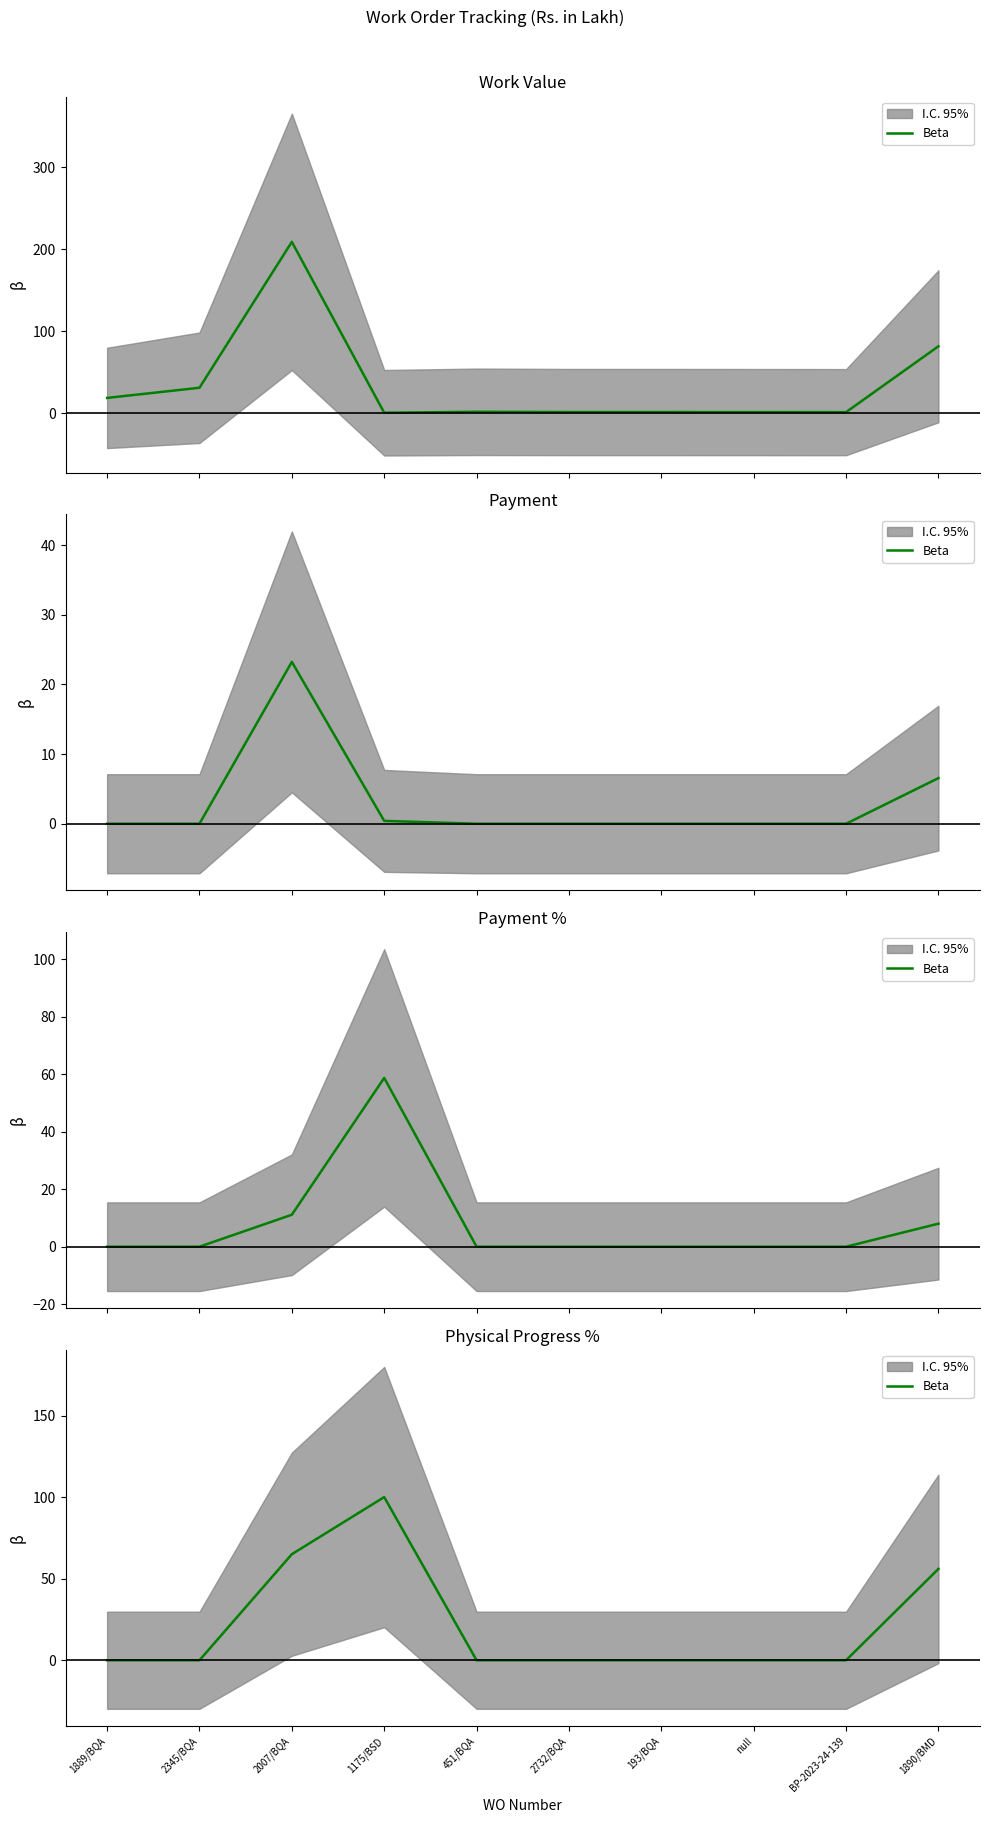

Is it true that the value at 1175/BSD is 22?

False